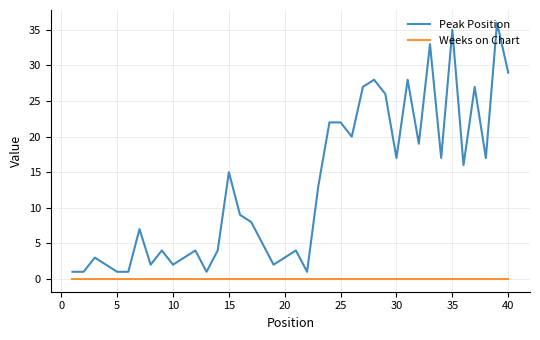

True or false: Weeks on Chart and Peak Position cross at least once.

False